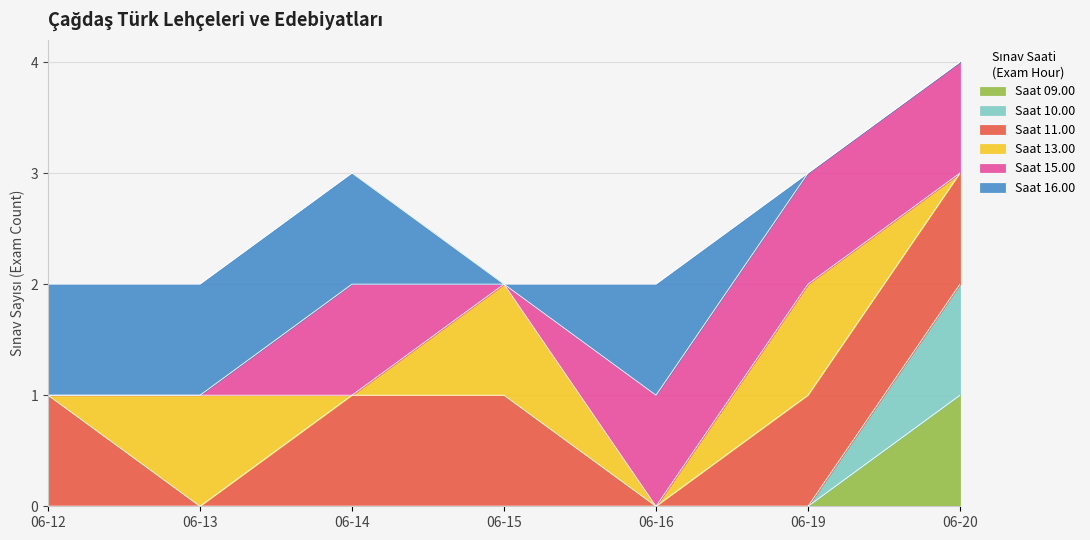

Does the chart display data point markers on the line(s)?

No